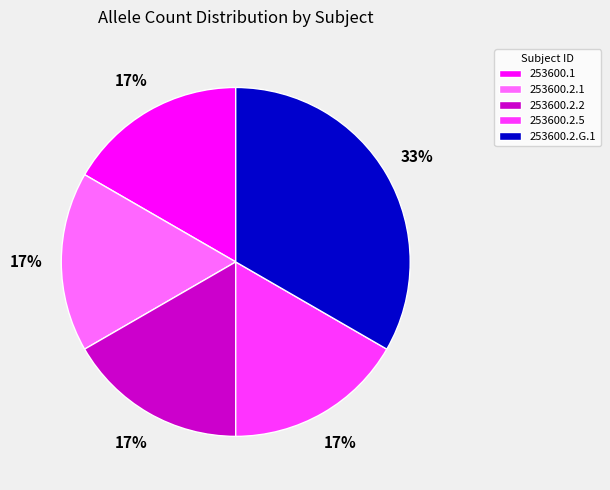

What is the largest slice in the pie chart?

253600.2.G.1